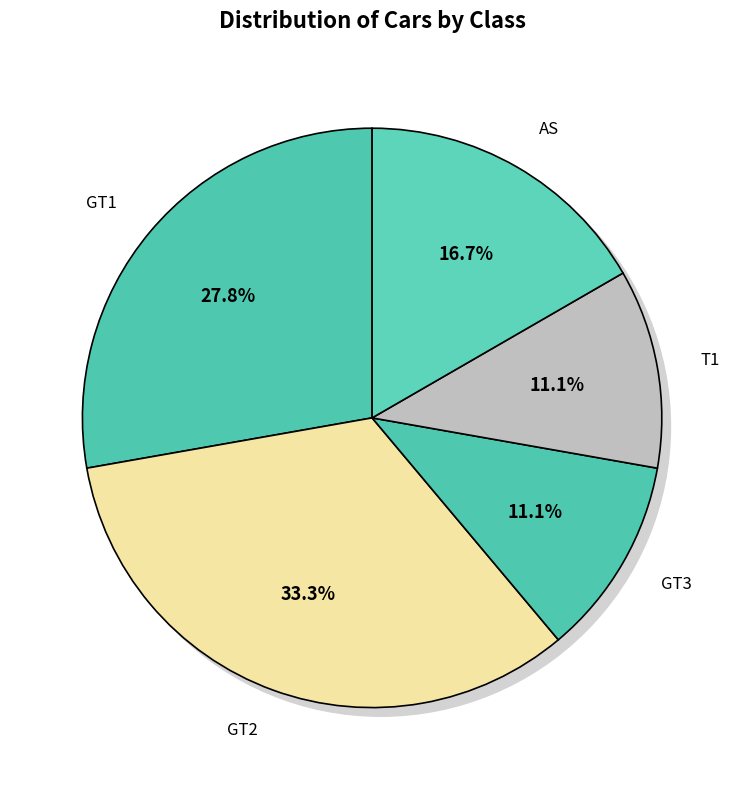

What percentage do AS and GT3 together represent?

27.8%